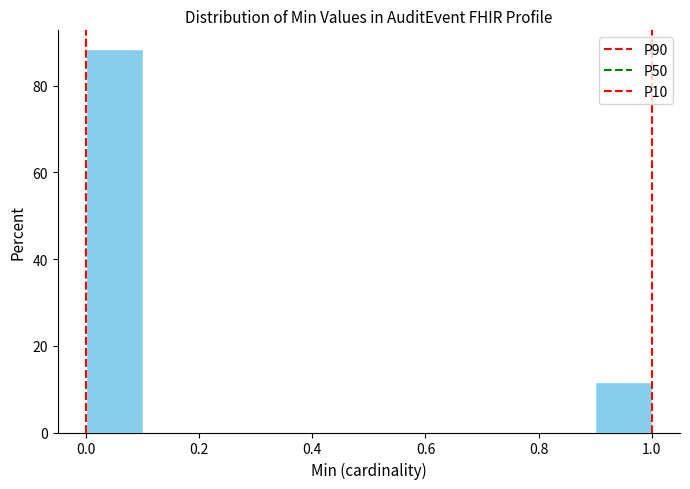

What is the height of the bar covering 0.9 to 1.0 on the x-axis? The values are not printed on the chart, so give them approximately, as read against the axis.

12